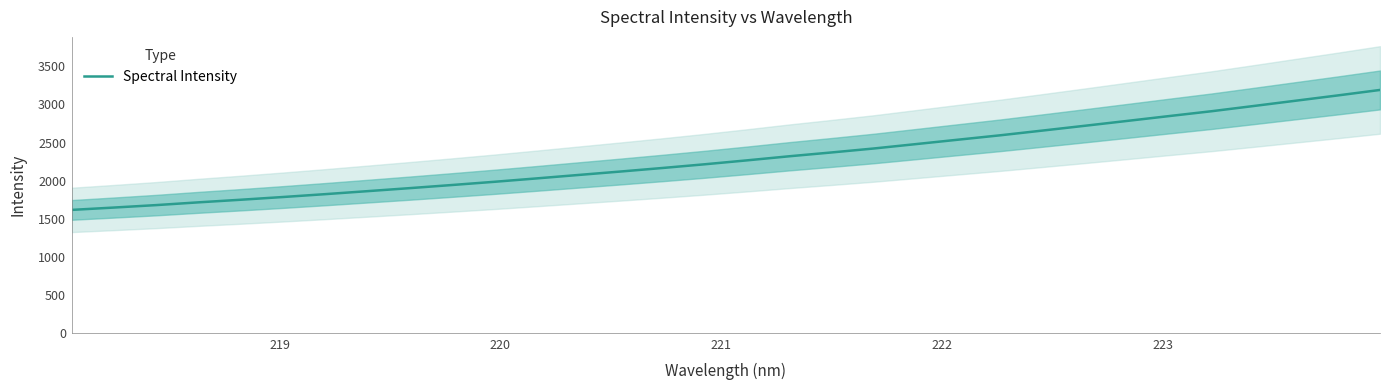

What is the minimum value for Spectral Intensity?

1616.3